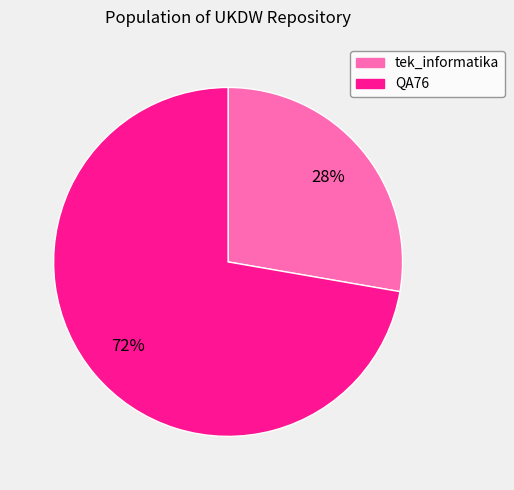

To the nearest percent, what portion does tek_informatika represent?

28%